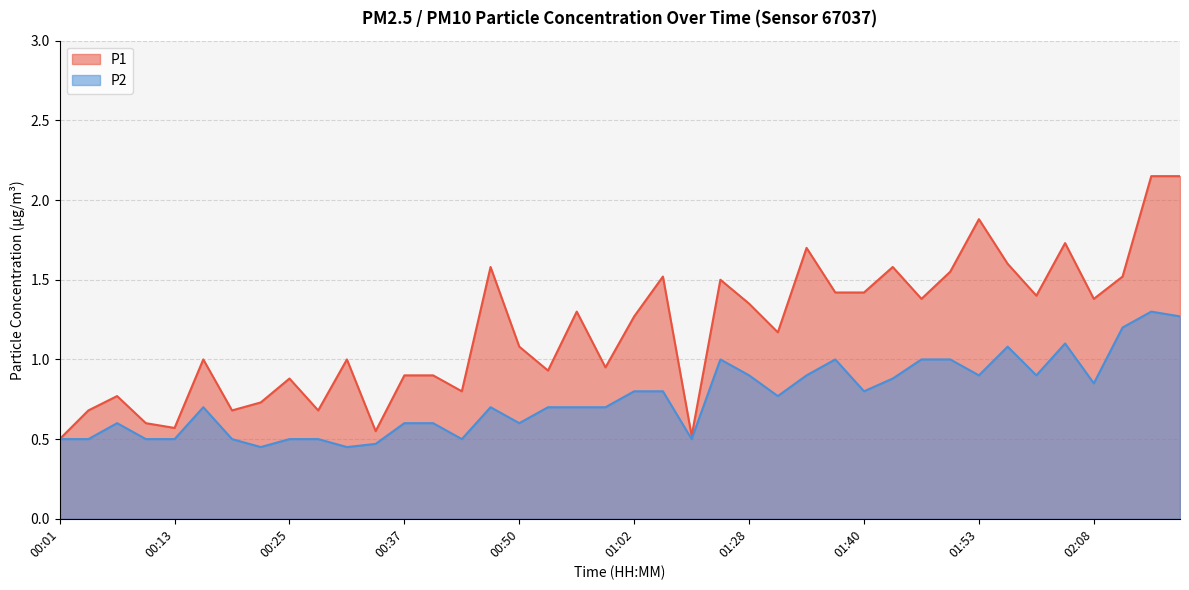

How many distinct data groups are displayed?

2